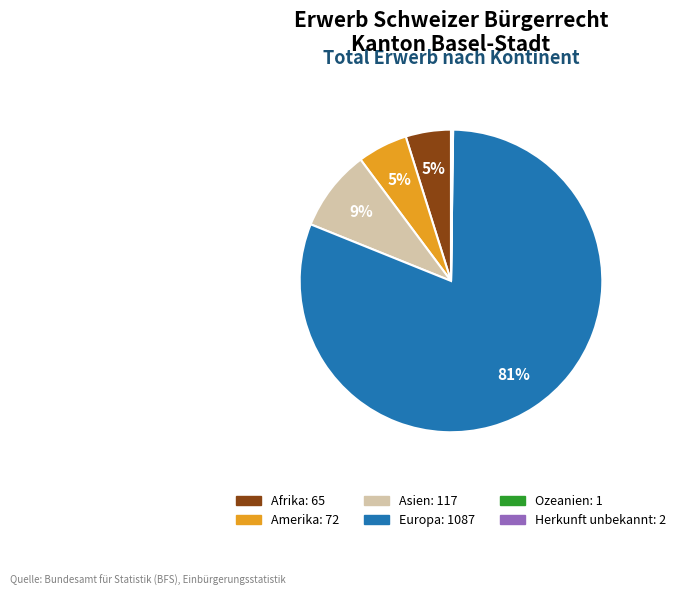

Which slice is the largest?

Europa